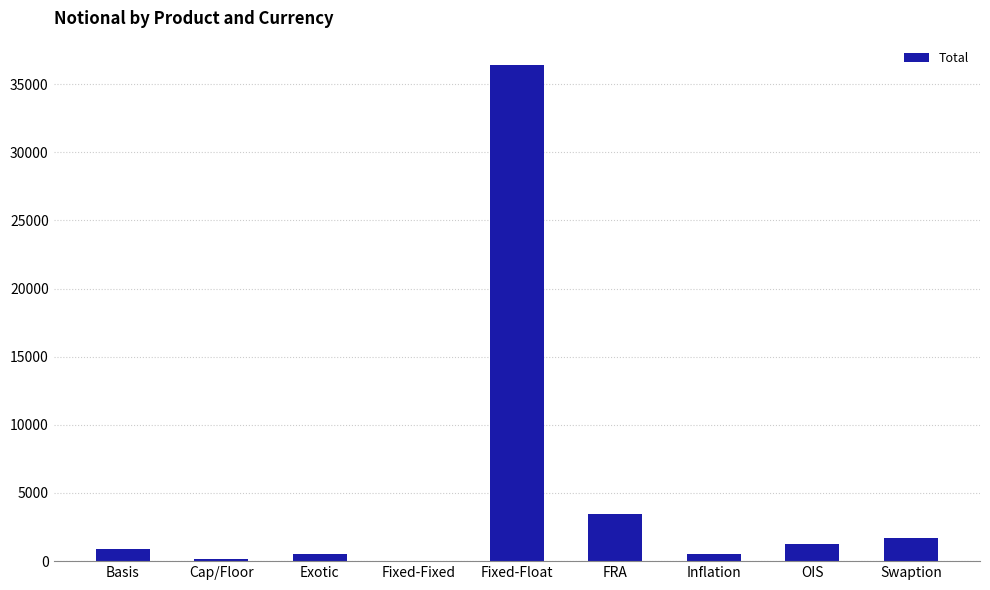

What is the greatest value displayed?

36373